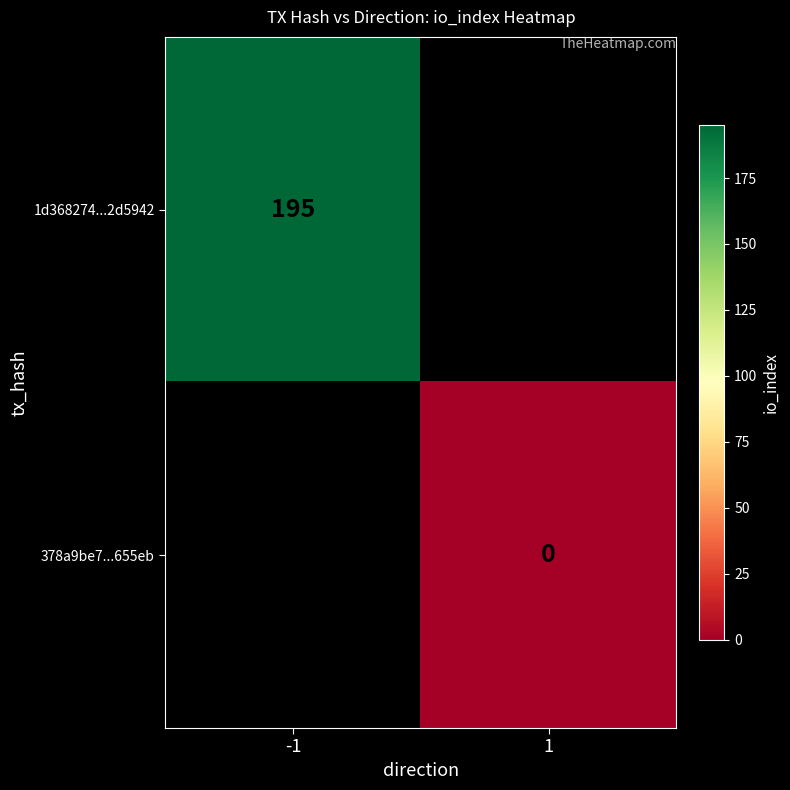

True or false: 1d368274...2d5942 has a value of 121 at -1.

False